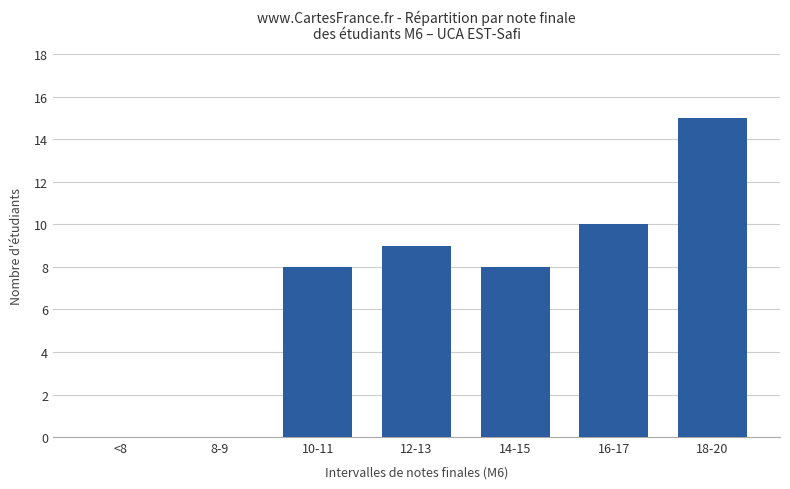

What is the greatest value displayed?

15